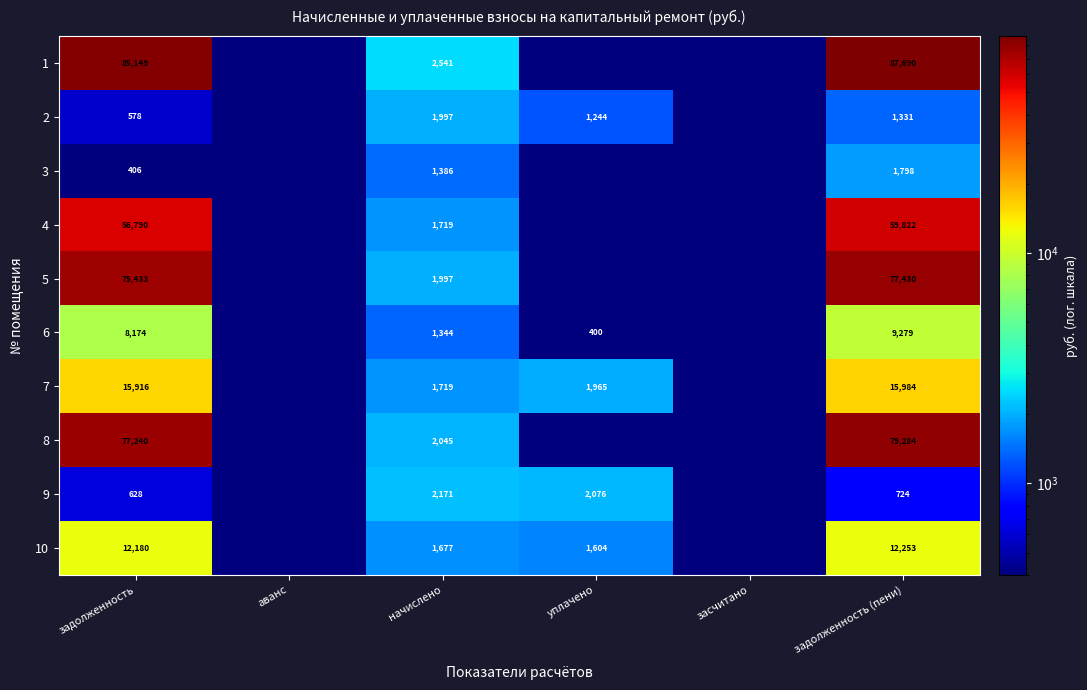

At задолженность (пени), list the series in order from smallest to largest.

9, 2, 3, 6, 10, 7, 4, 5, 8, 1